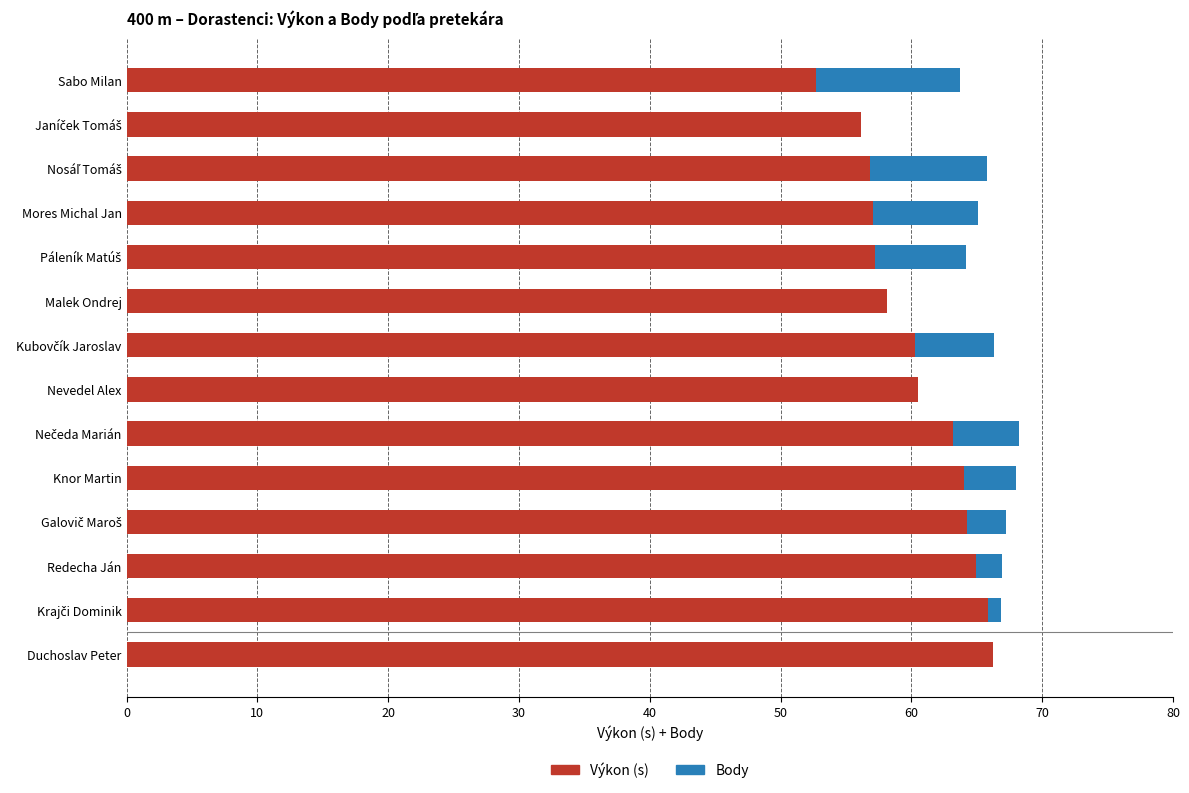

What is the approximate value of Výkon (s) at Nevedel Alex?

60.5